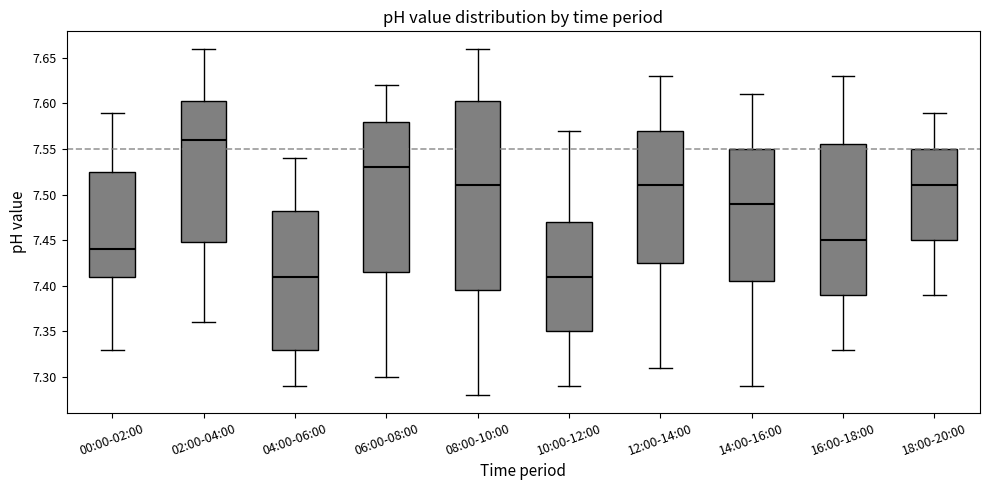

Reading left to right, transcribe this box plot: for each box, give where its median line is, the range the box spans, and where its two whiskers end, as read against the y-axis. The values are not printed on the chart, so give them approximately, as read against the axis.

00:00-02:00: median 7.440, box 7.410 to 7.525, whiskers 7.330 to 7.590
02:00-04:00: median 7.560, box 7.450 to 7.605, whiskers 7.360 to 7.660
04:00-06:00: median 7.410, box 7.330 to 7.485, whiskers 7.290 to 7.540
06:00-08:00: median 7.530, box 7.415 to 7.580, whiskers 7.300 to 7.620
08:00-10:00: median 7.510, box 7.395 to 7.605, whiskers 7.280 to 7.660
10:00-12:00: median 7.410, box 7.350 to 7.470, whiskers 7.290 to 7.570
12:00-14:00: median 7.510, box 7.425 to 7.570, whiskers 7.310 to 7.630
14:00-16:00: median 7.490, box 7.405 to 7.550, whiskers 7.290 to 7.610
16:00-18:00: median 7.450, box 7.390 to 7.555, whiskers 7.330 to 7.630
18:00-20:00: median 7.510, box 7.450 to 7.550, whiskers 7.390 to 7.590